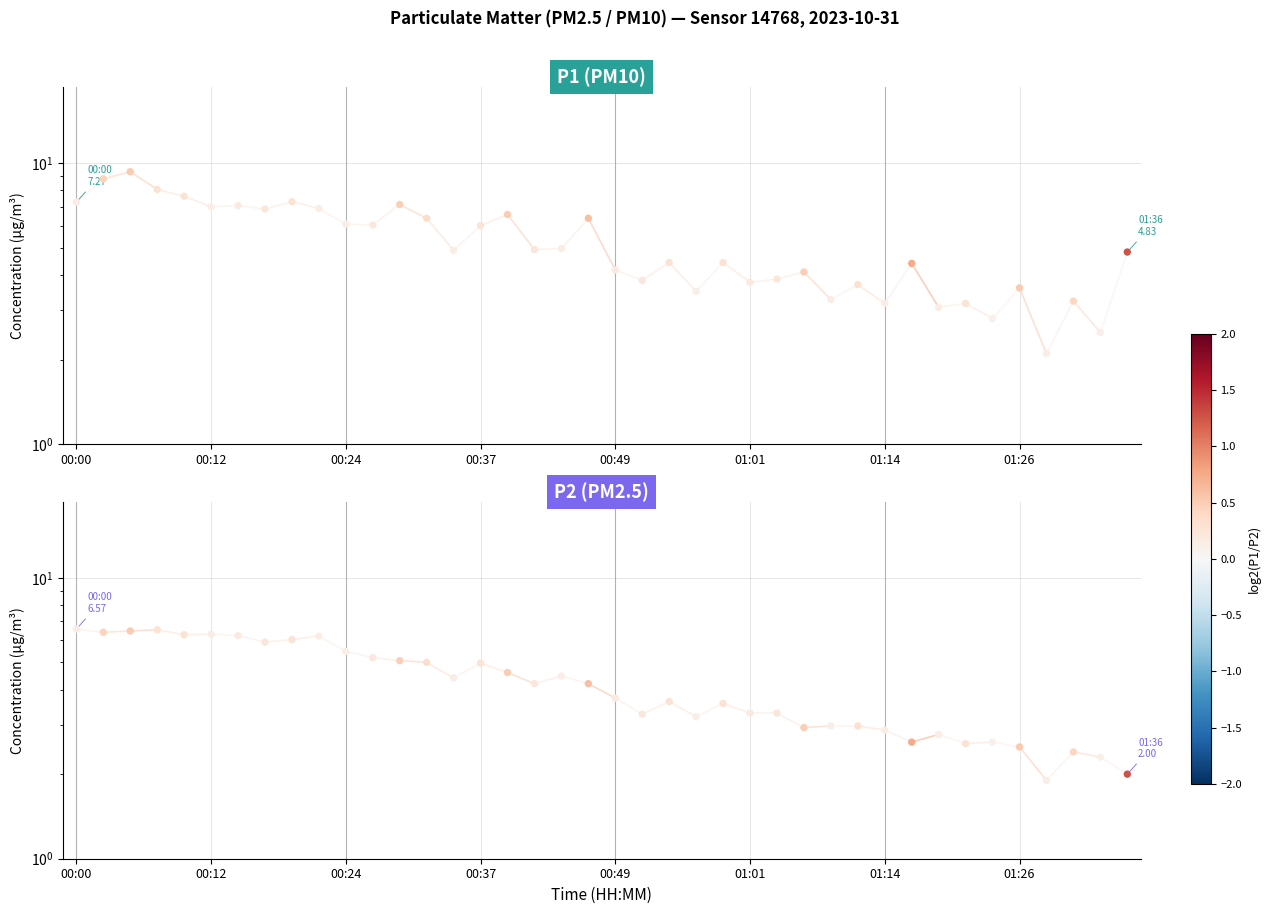

Which series has the largest total across all categories?

P1